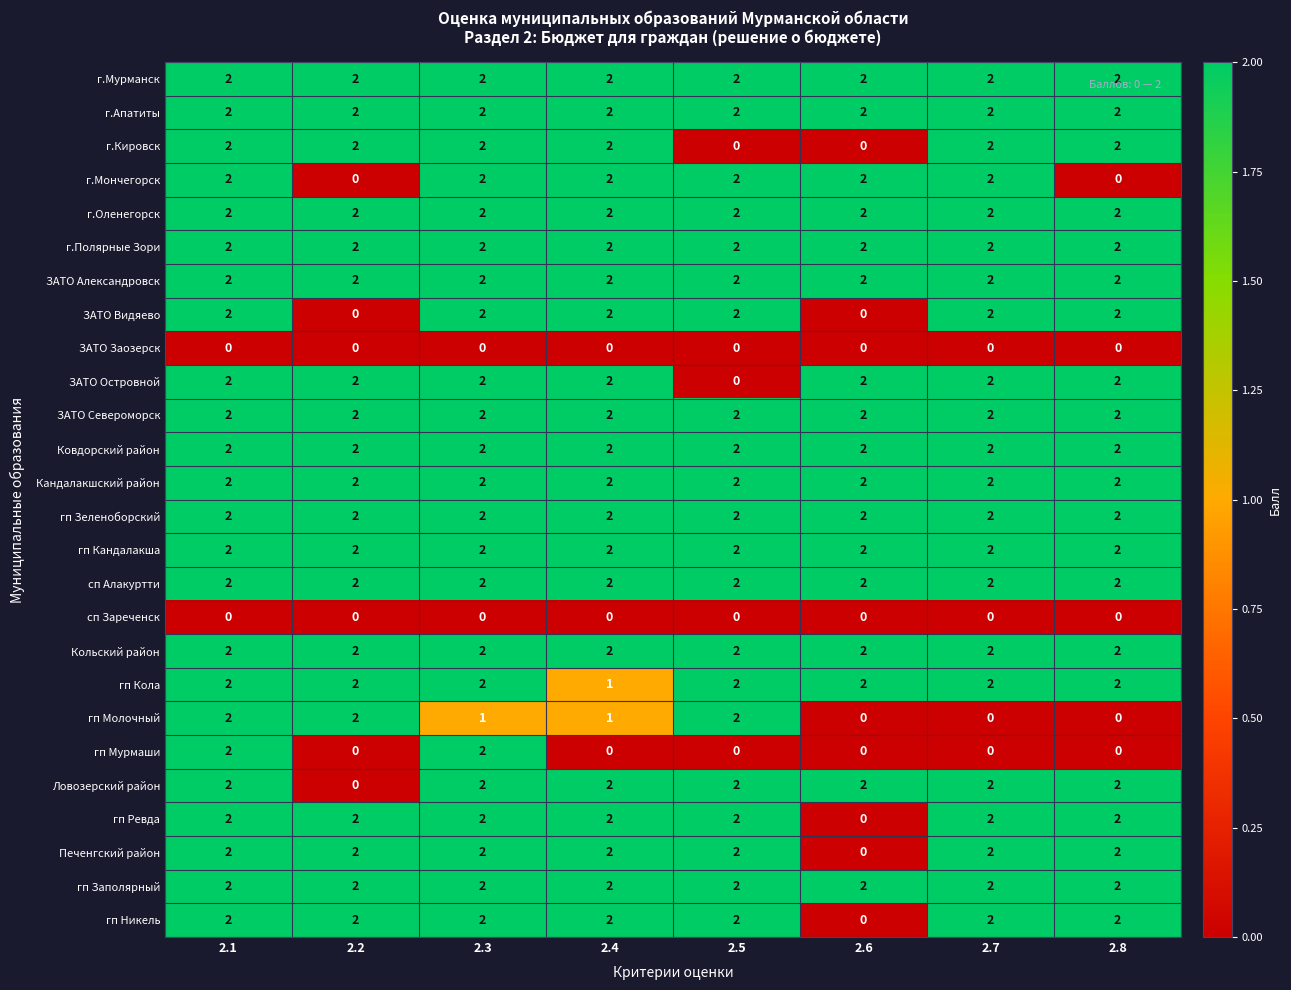

True or false: гп Кандалакша has a value of 2 at 2.8.

True